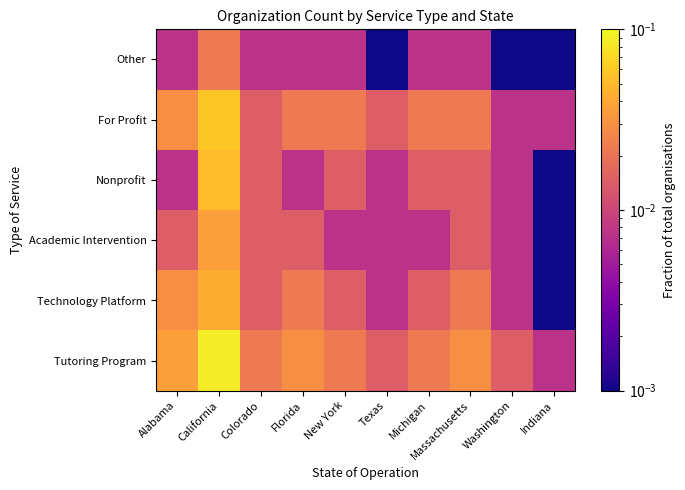

At Texas, list the series in order from smallest to largest.

Other, Technology Platform, Academic Intervention, Nonprofit, Tutoring Program, For Profit